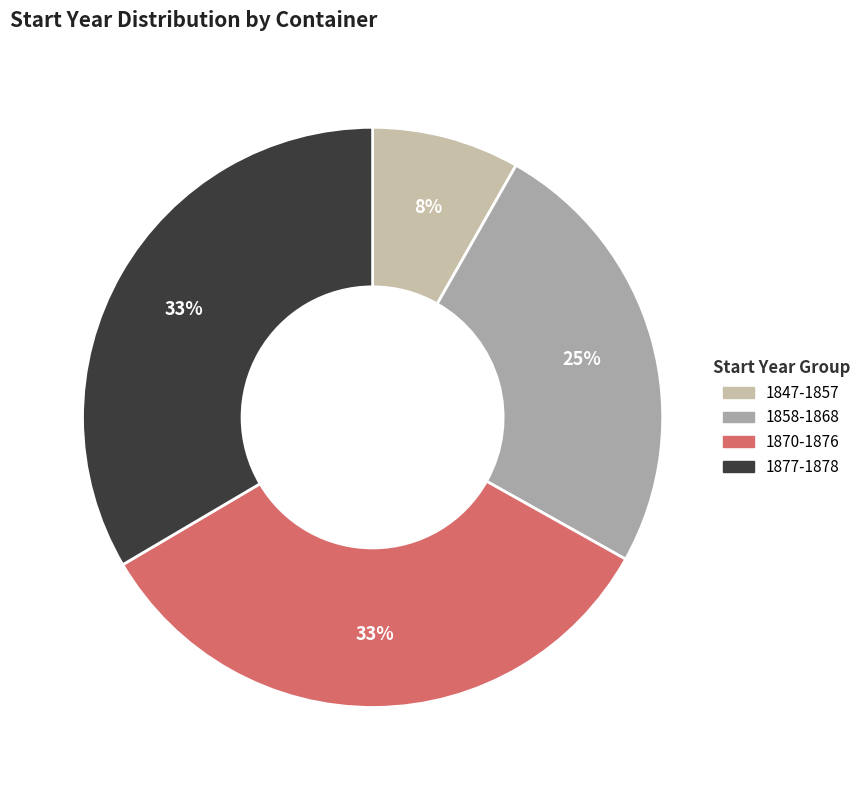

How many segments does this pie chart have?

4